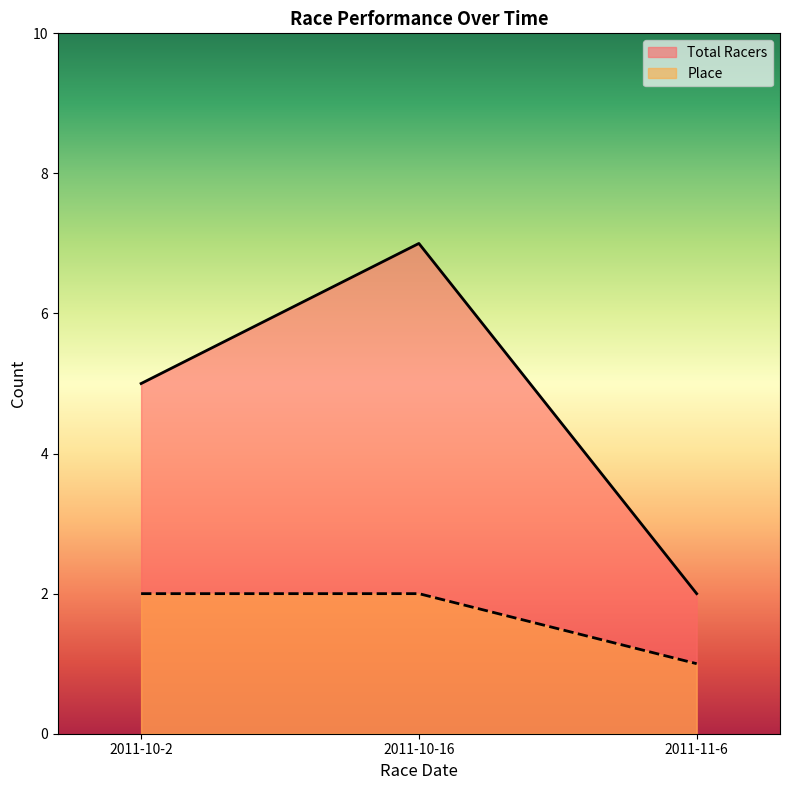

At how many categories does at least one series exceed 5?

1